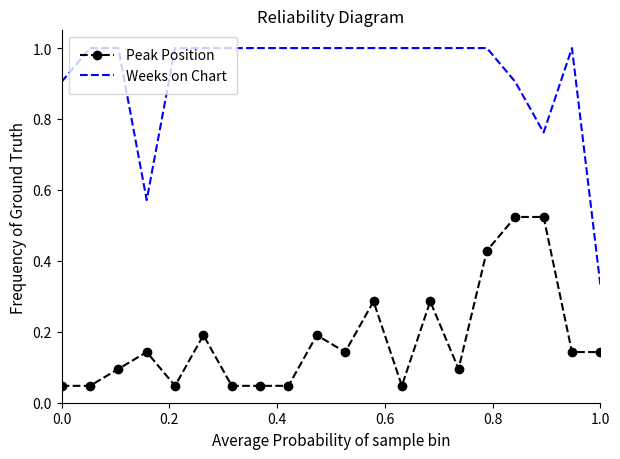

Which series has the widest spread of values?

Weeks on Chart